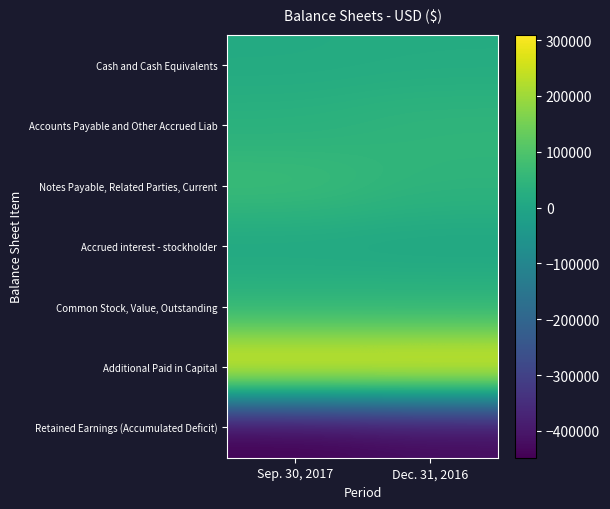

At which category is the sum across all series the highest?

Dec. 31, 2016